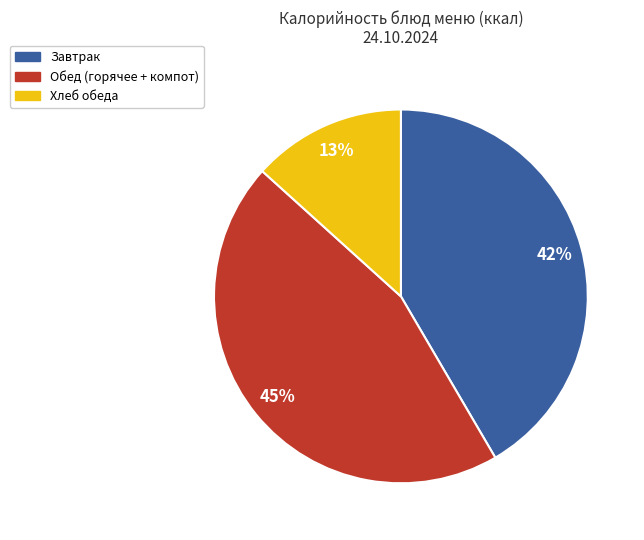

To the nearest percent, what is the average slice percentage?

33%